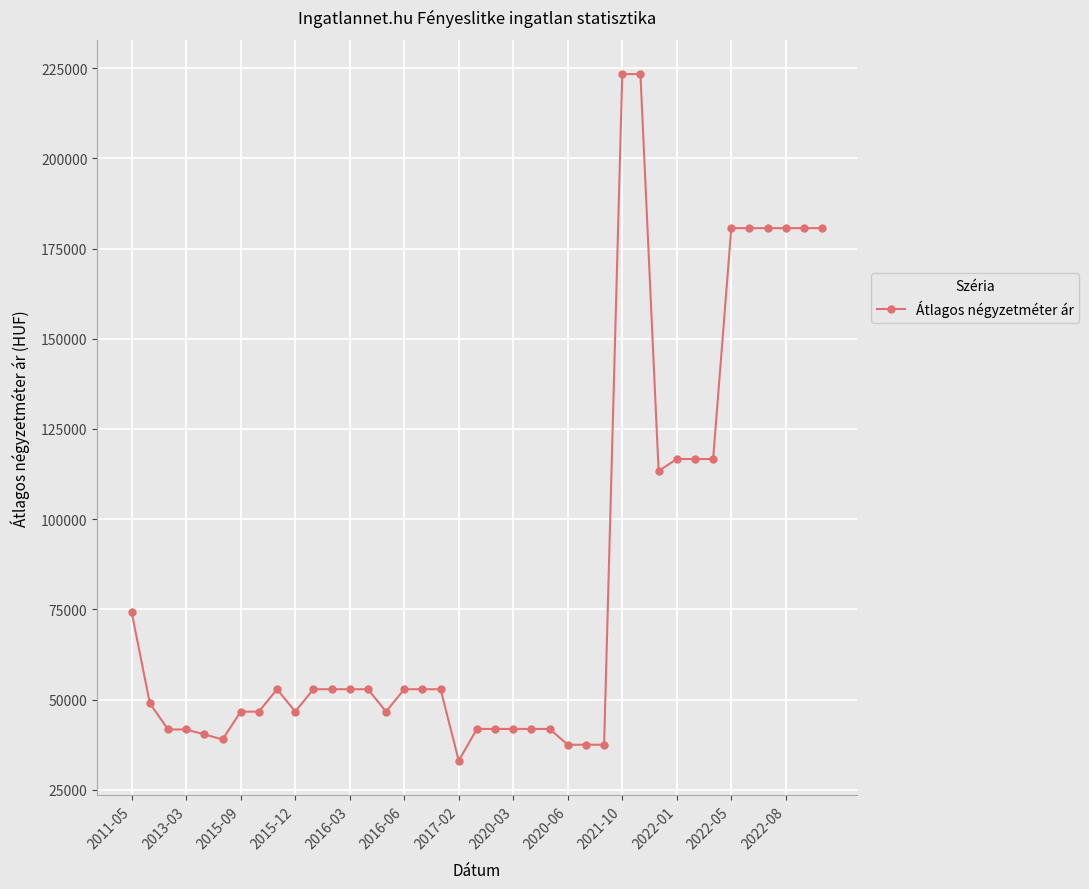

What is the smallest value displayed?

33070